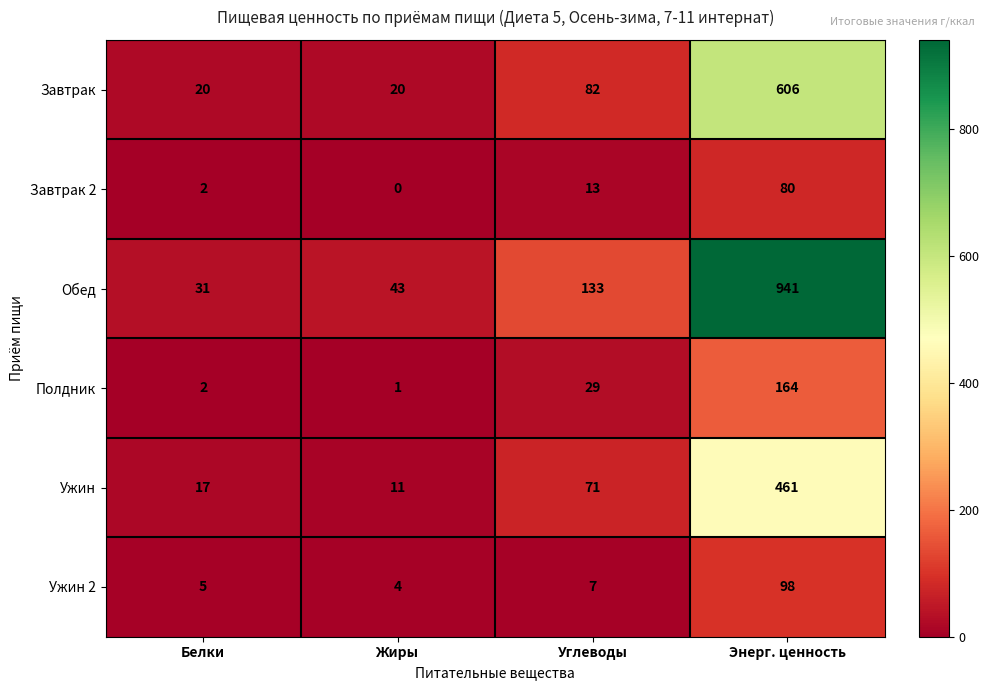

Between Белки and Жиры, which series saw the biggest shift?

Обед